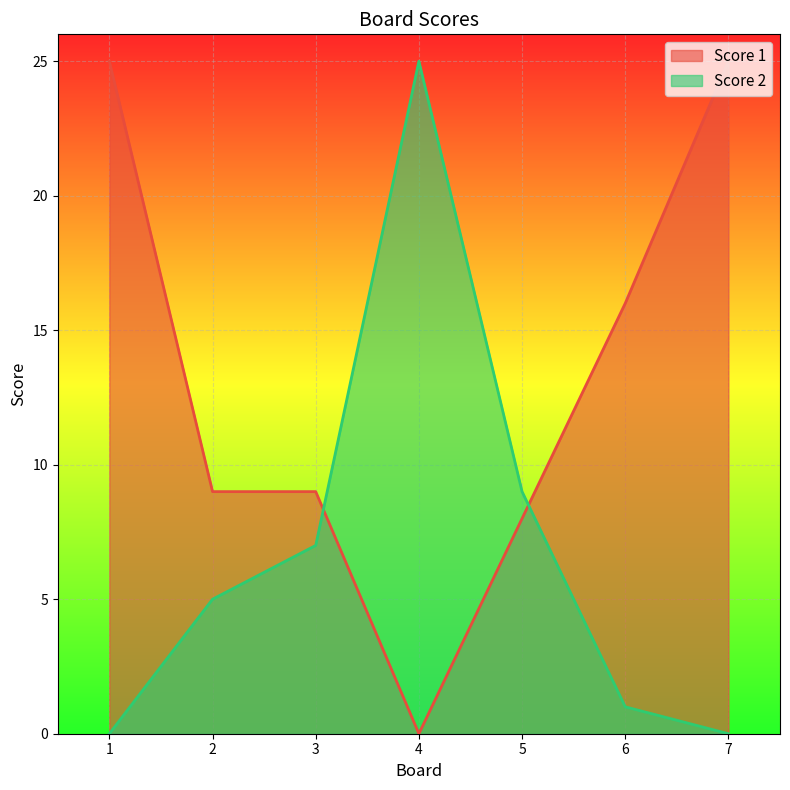

What is the greatest value displayed?

25